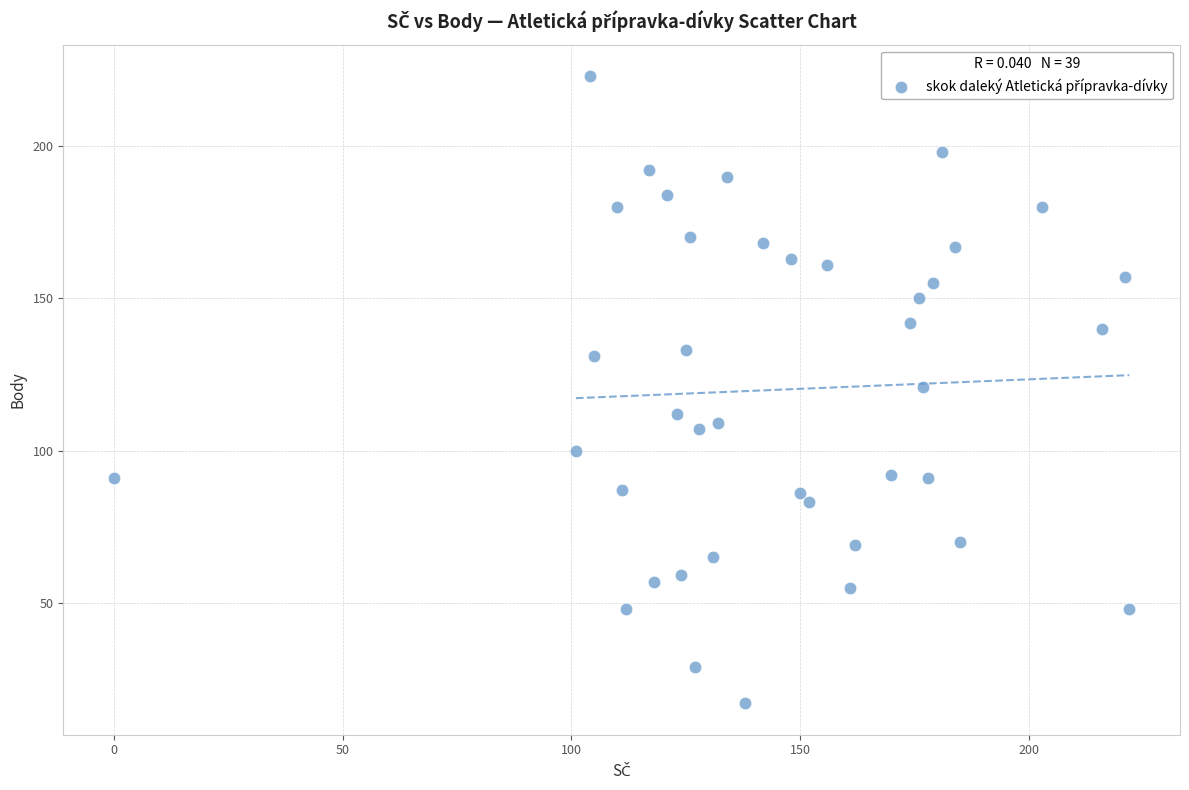

What is the range of X values (max minus min)?

222